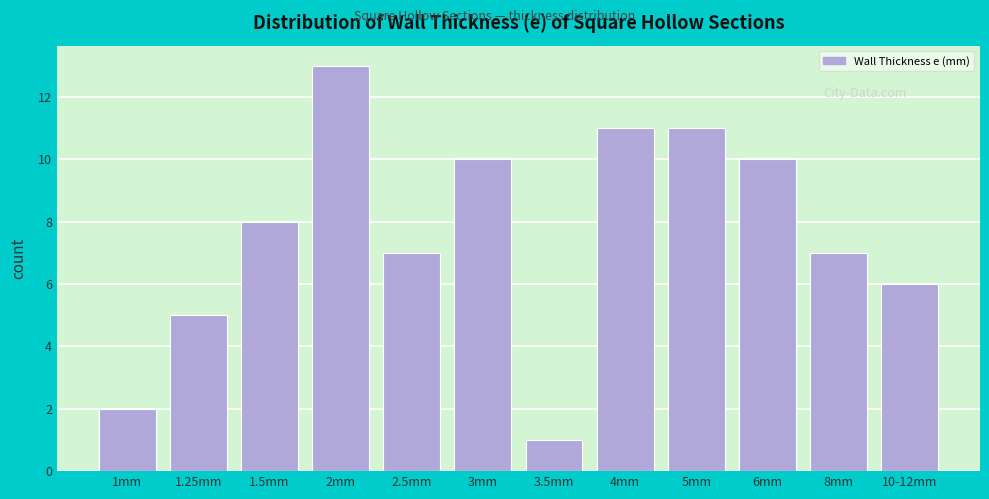

Reading left to right, transcribe all the data shown in this chart.

1mm=2	1.25mm=5	1.5mm=8	2mm=13	2.5mm=7	3mm=10	3.5mm=1	4mm=11	5mm=11	6mm=10	8mm=7	10-12mm=6